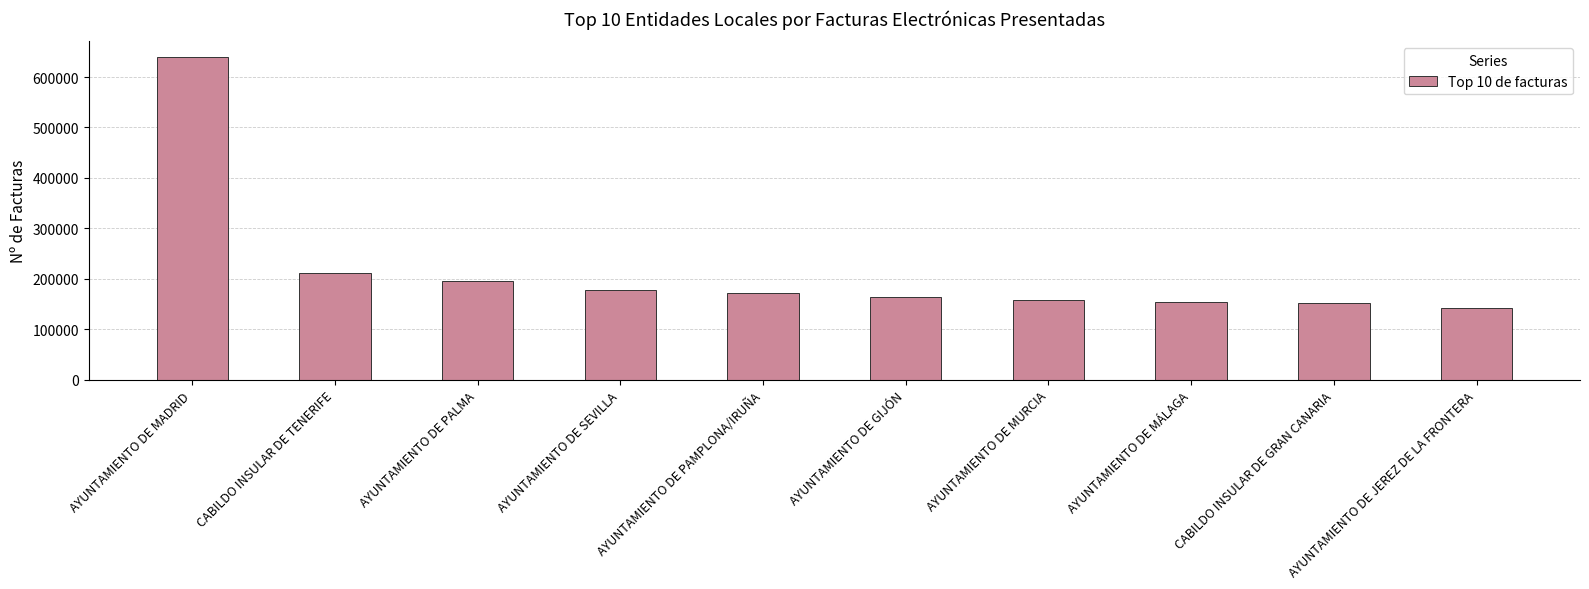

What is the difference between the values at CABILDO INSULAR DE TENERIFE and AYUNTAMIENTO DE MADRID?

427173